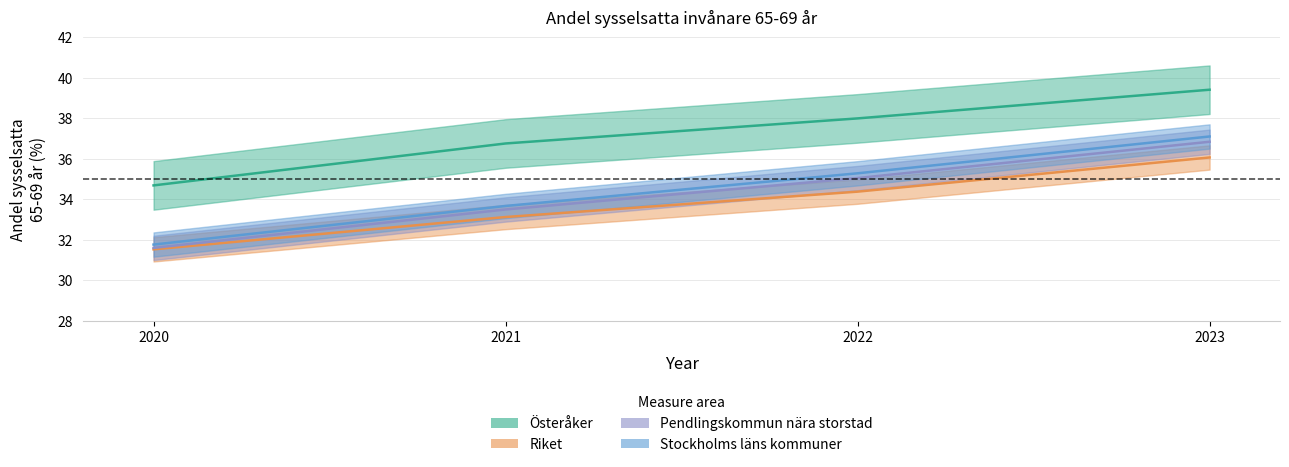

True or false: Pendlingskommun nära storstad and Österåker cross at least once.

False